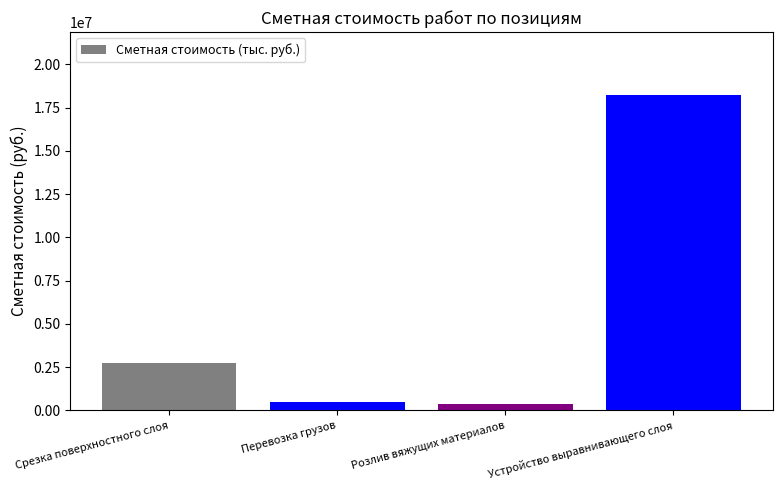

Are the bars horizontal?

No